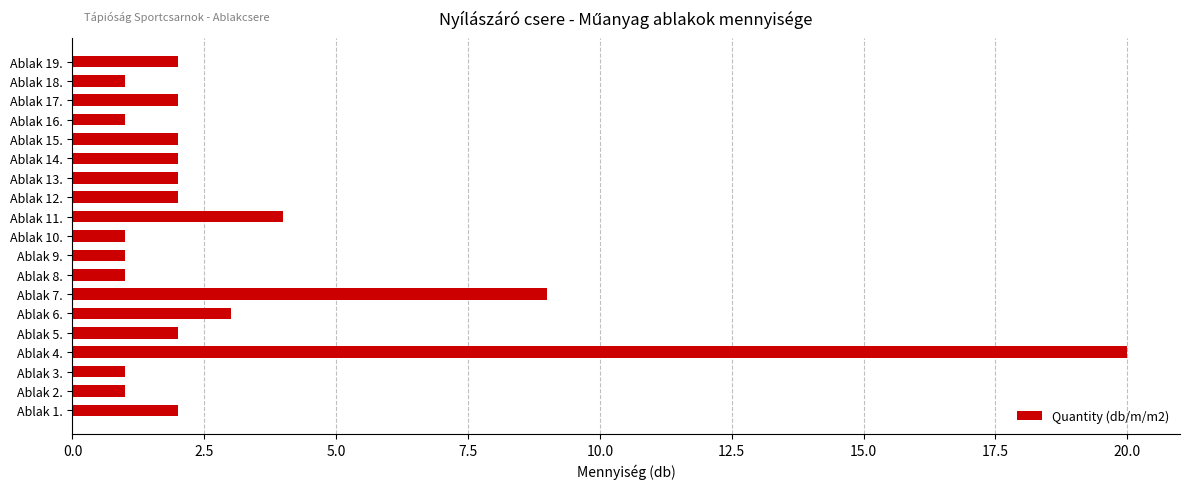

Is it true that the value at Ablak 4. is 20?

True